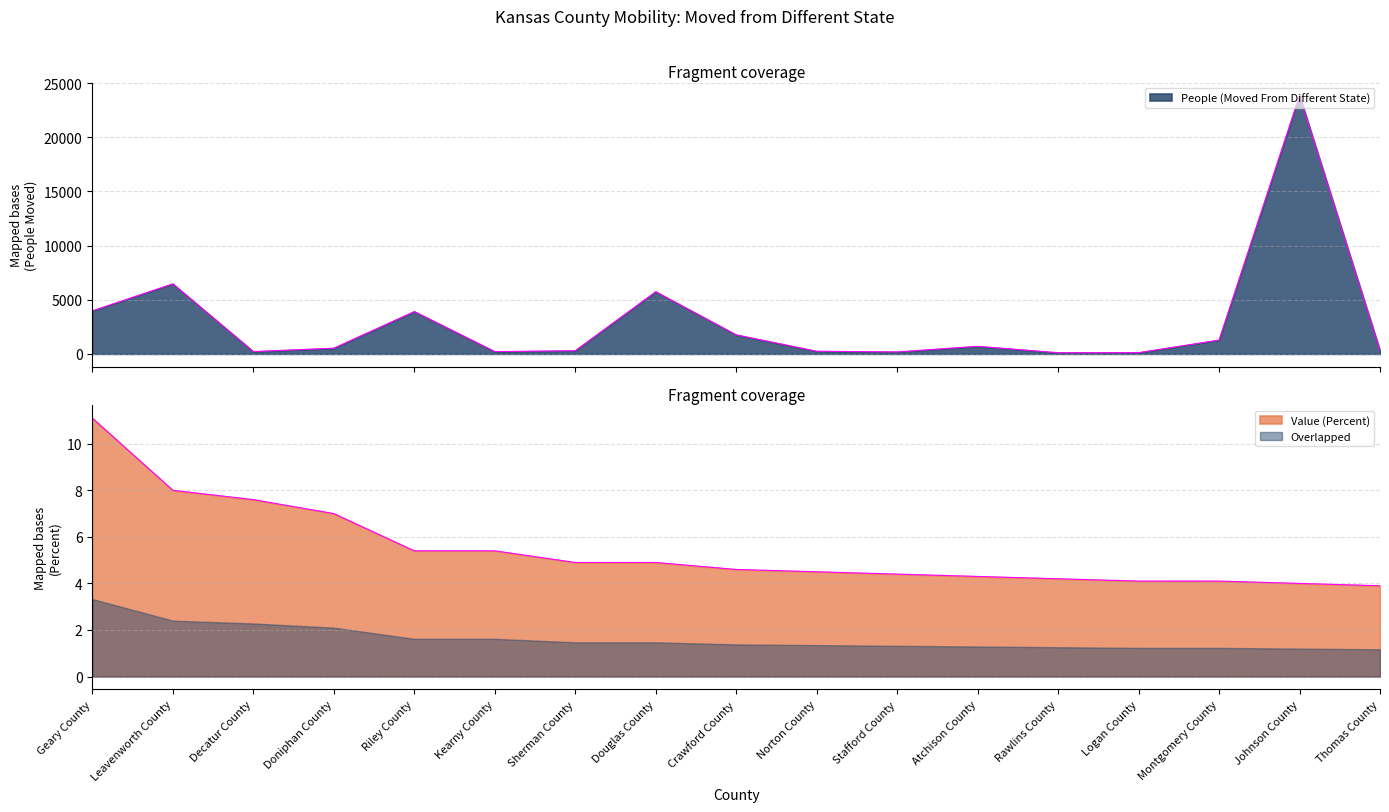

Reading left to right, list all the values displayed in this chart.

People (Moved From Different State): 3975.0	6465.0	211.0	524.0	3903.0	211.0	290.0	5736.0	1754.0	243.0	178.0	698.0	106.0	114.0	1274.0	23851.0	305.0
Value (Percent): 11.1	8.0	7.6	7.0	5.4	5.4	4.9	4.9	4.6	4.5	4.4	4.3	4.2	4.1	4.1	4.0	3.9